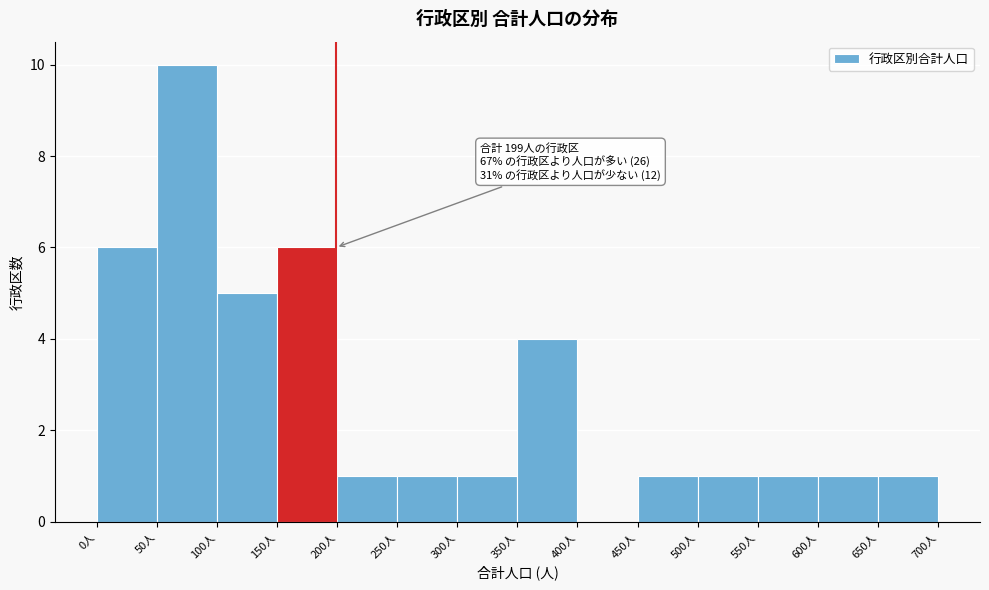

Over which range of the x-axis is the bar tallest?

50 to 100